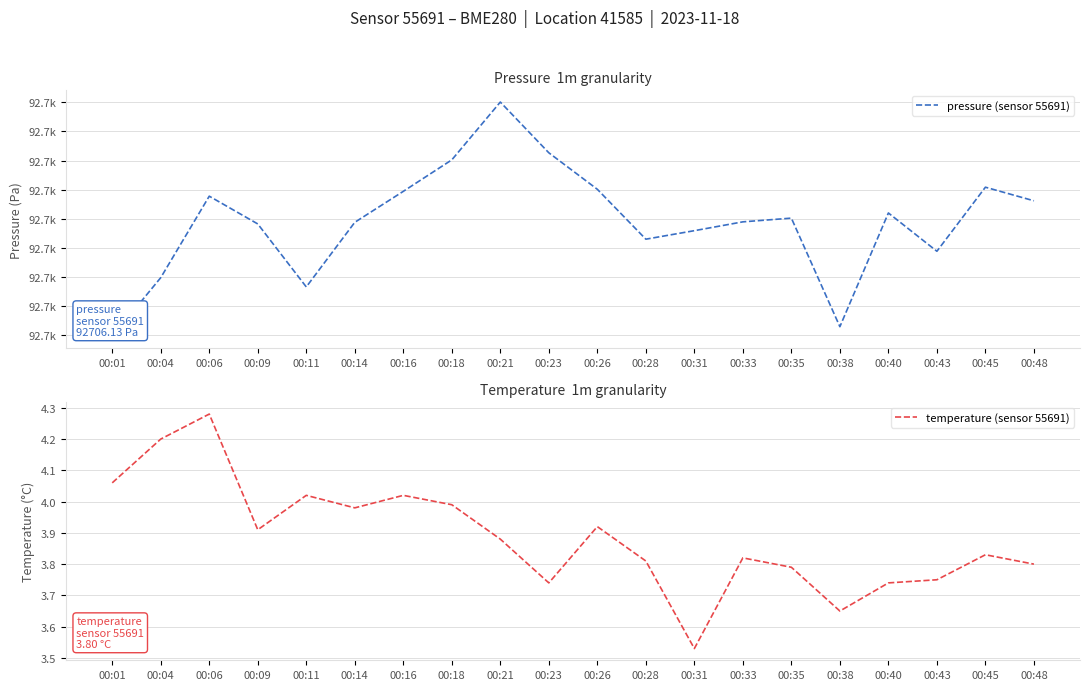

What is the maximum value shown in the chart?

92740.1